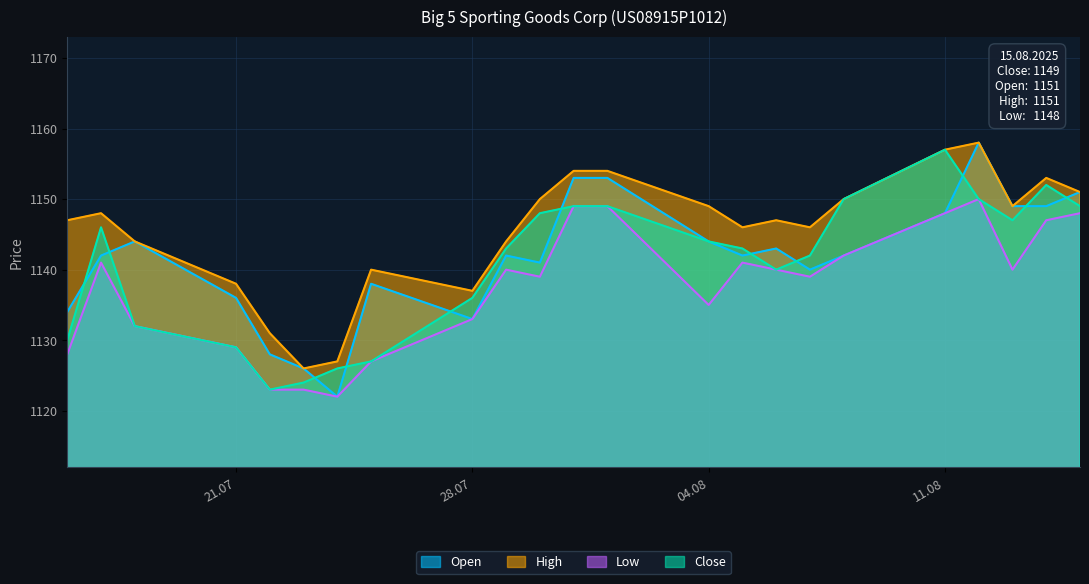

What are all the series names shown in the legend?

Open, High, Low, Close